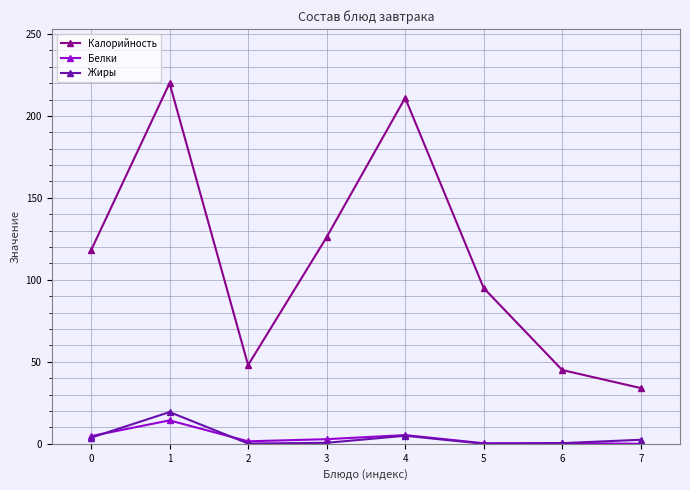

True or false: Жиры and Калорийность cross at least once.

False